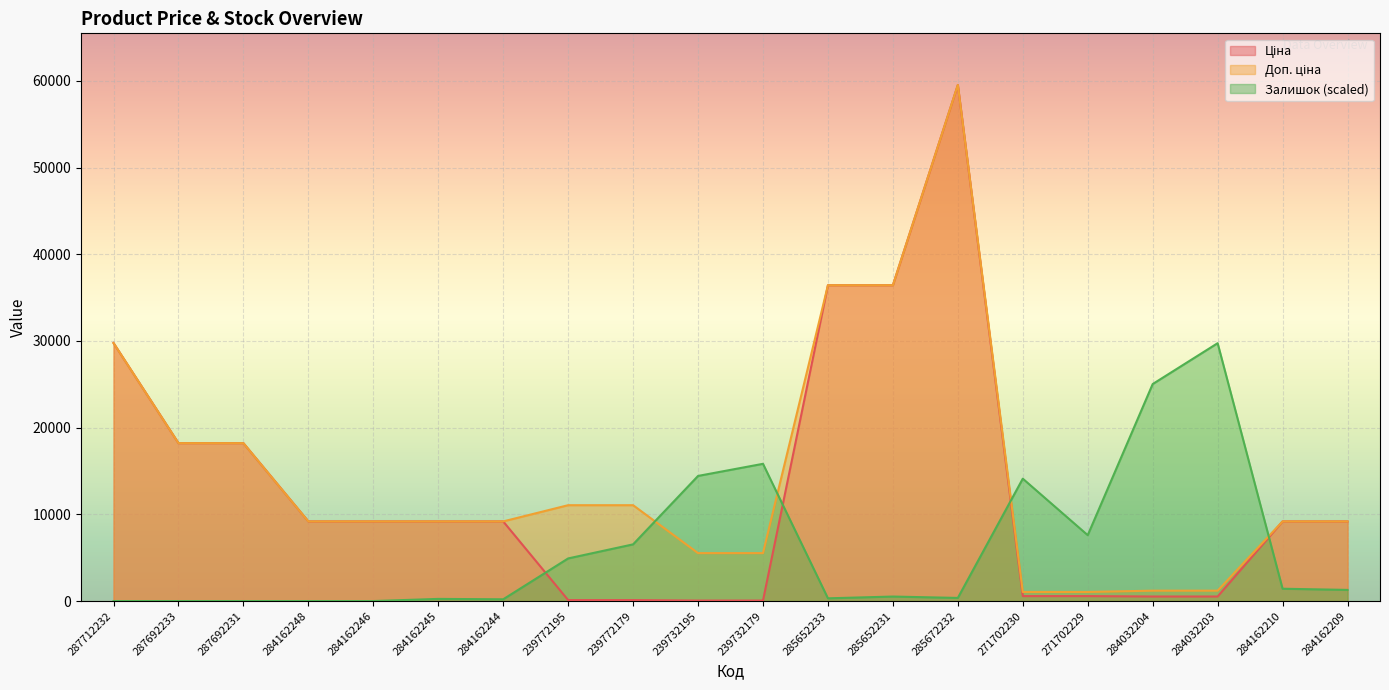

At which label does Ціна reach its minimum?

239732195